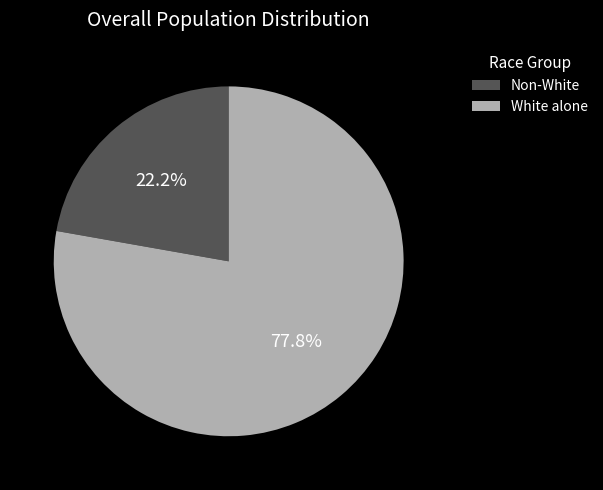

Do White alone and Non-White together represent more than half of the pie?

Yes